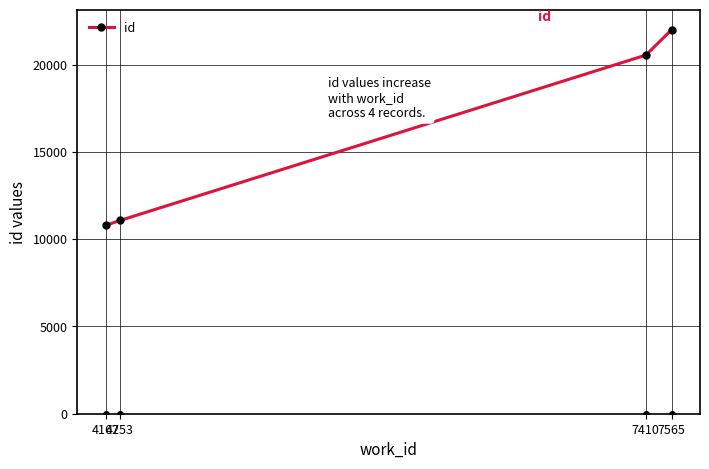

How many values are below 20543?

2